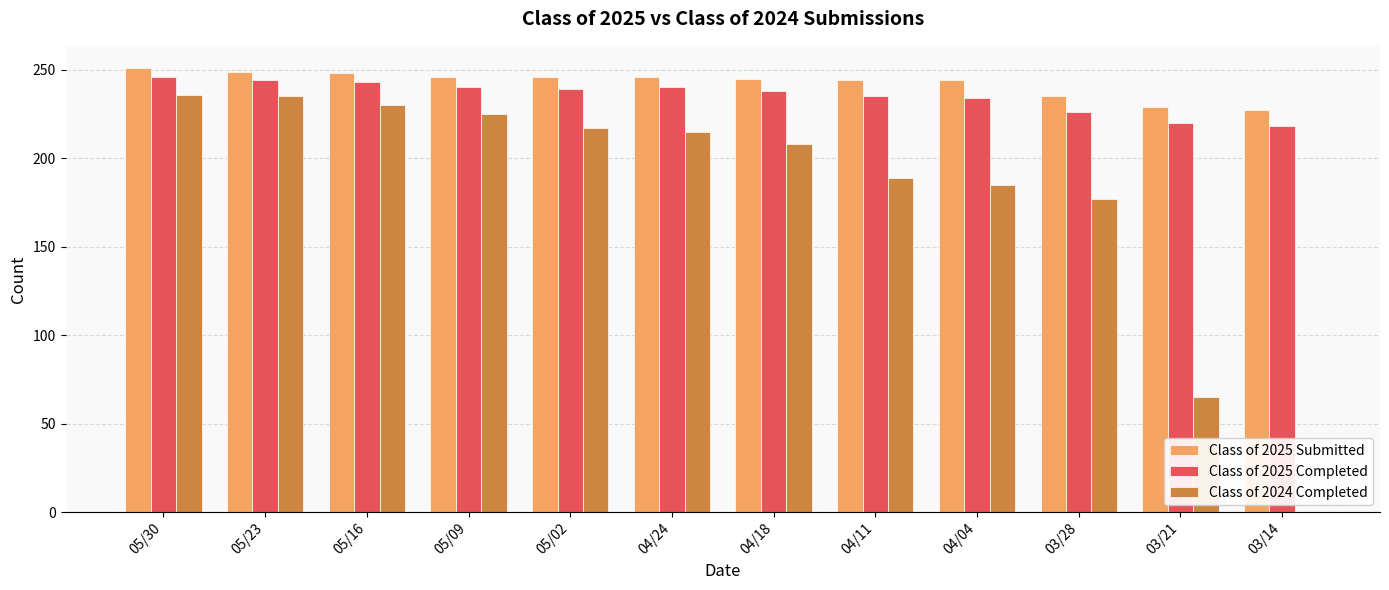

Which series changed the most between 05/09 and 04/04?

Class of 2024 Completed